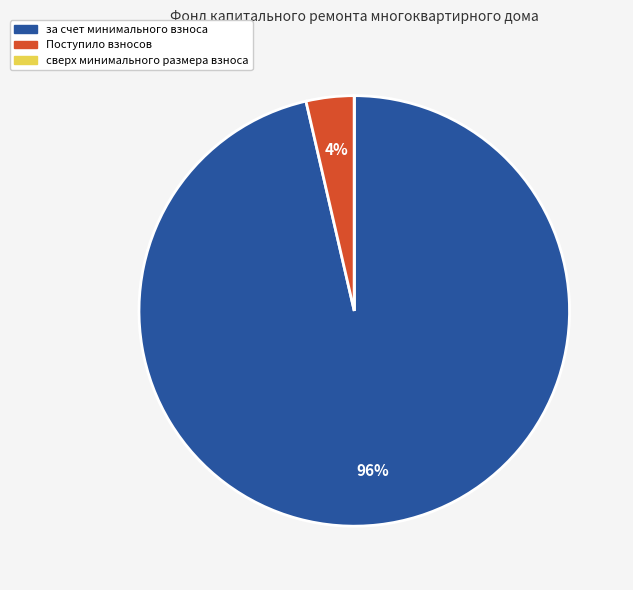

Which has a higher value, за счет минимального взноса or Поступило взносов?

за счет минимального взноса